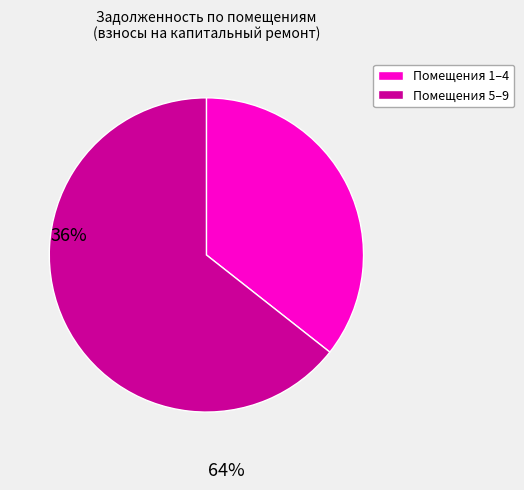

Is there a majority slice in this chart?

Yes